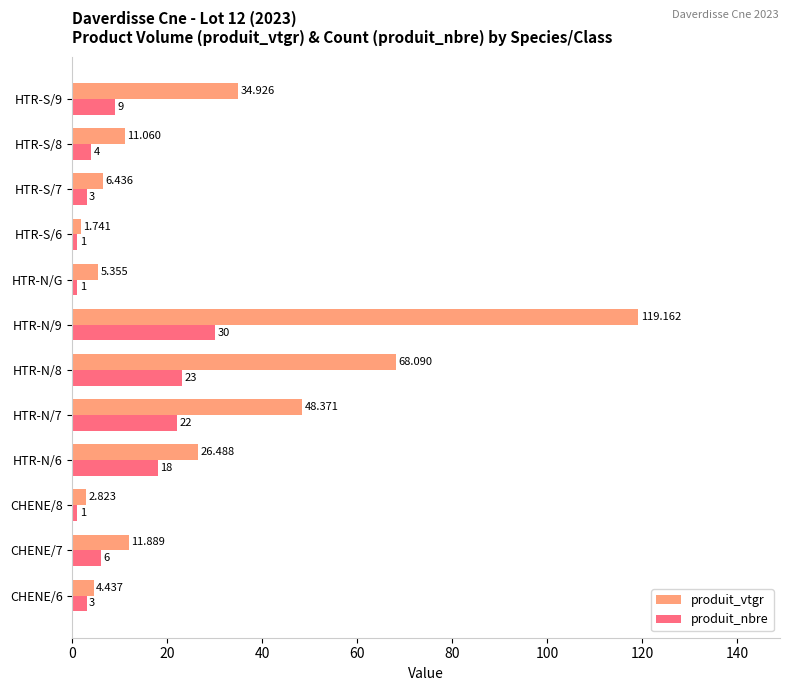

Between HTR-S/6 and HTR-S/7, which series saw the biggest shift?

produit_vtgr